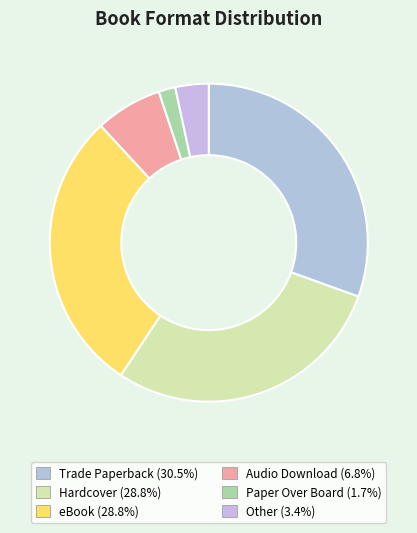

Is there any slice that represents more than half of the pie?

No